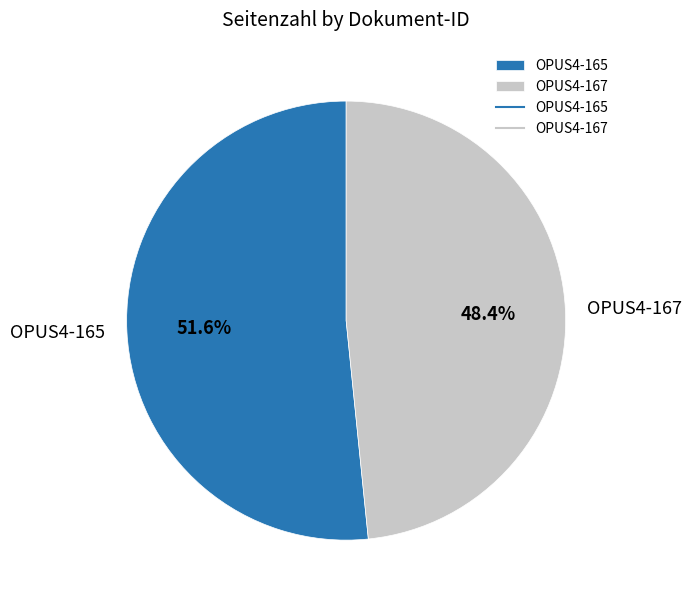

What is the ratio of the value at OPUS4-167 to the value at OPUS4-165?

0.9